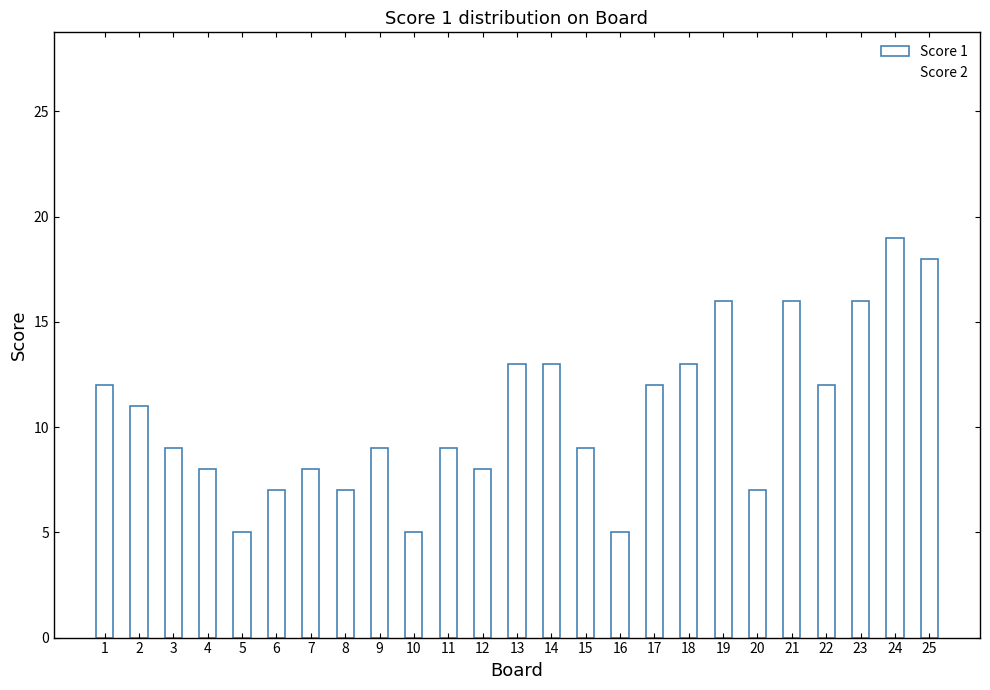

Are the bars grouped side by side (vs. stacked)?

Yes